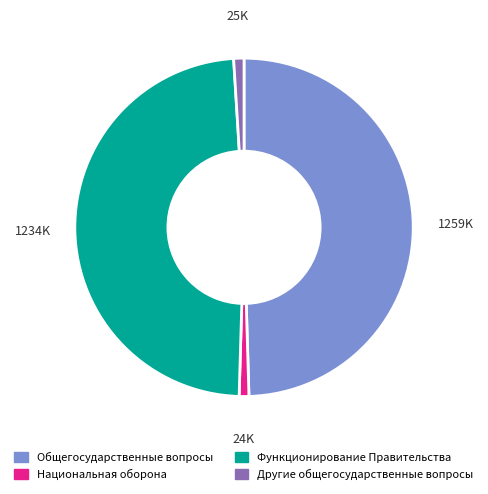

Is there a majority slice in this chart?

No